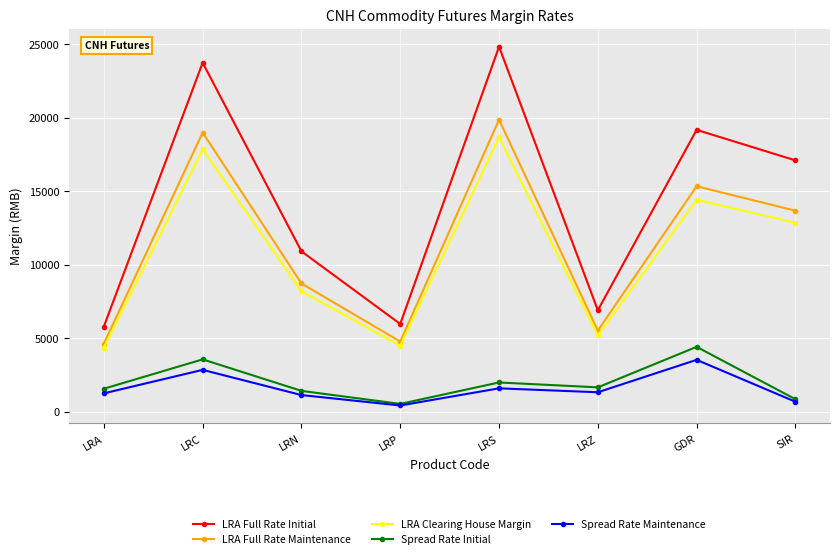

What is the minimum value for LRA Full Rate Maintenance?

4638